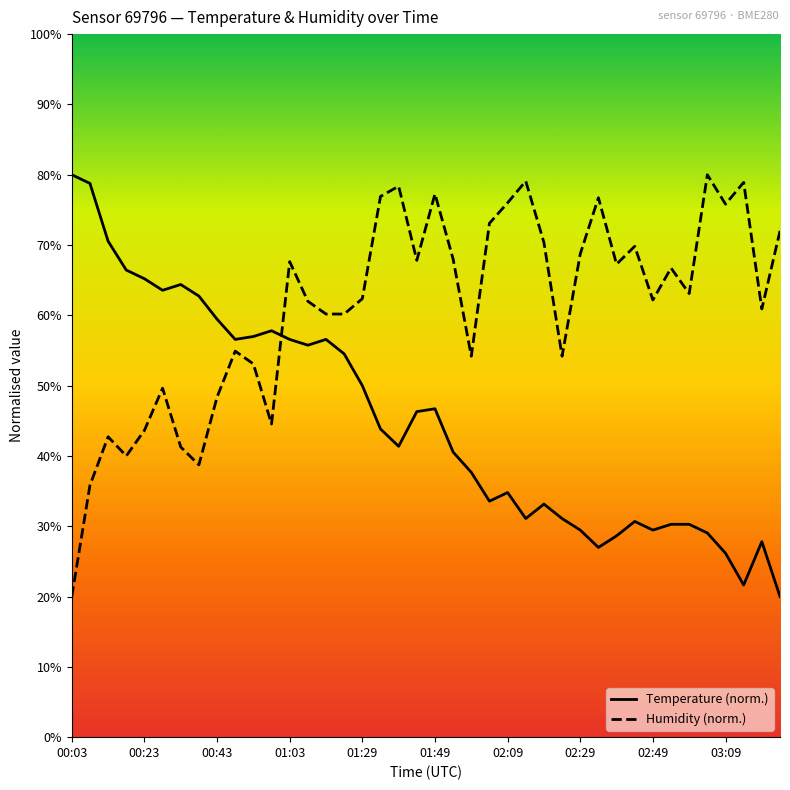

Reading left to right, what are all the values shown in this chart?

temperature: 00:03=80.0	00:08=78.8	00:13=70.5	00:18=66.4	00:23=65.2	00:28=63.6	00:33=64.4	00:38=62.7	00:43=59.5	00:48=56.6	00:53=57.0	00:58=57.8	01:03=56.6	01:08=55.8	01:13=56.6	01:18=54.5	01:29=50.0	01:34=43.8	01:39=41.4	01:44=46.3	01:49=46.7	01:54=40.5	01:59=37.7	02:04=33.6	02:09=34.8	02:14=31.1	02:19=33.2	02:24=31.1	02:29=29.5	02:34=27.0	02:39=28.6	02:44=30.7	02:49=29.5	02:54=30.3	02:59=30.3	03:04=29.0	03:09=26.2	03:14=21.6	03:19=27.8	03:24=20.0
humidity: 00:03=20.0	00:08=35.8	00:13=42.7	00:18=40.0	00:23=43.6	00:28=49.6	00:33=41.3	00:38=38.7	00:43=48.4	00:48=54.9	00:53=53.1	00:58=44.5	01:03=67.6	01:08=62.0	01:13=60.2	01:18=60.2	01:29=62.4	01:34=76.9	01:39=78.4	01:44=67.8	01:49=77.3	01:54=68.0	01:59=54.2	02:04=73.1	02:09=76.0	02:14=79.1	02:19=70.4	02:24=54.2	02:29=68.7	02:34=76.7	02:39=67.3	02:44=69.8	02:49=62.2	02:54=66.7	02:59=63.1	03:04=80.0	03:09=75.8	03:14=78.9	03:19=60.9	03:24=72.0